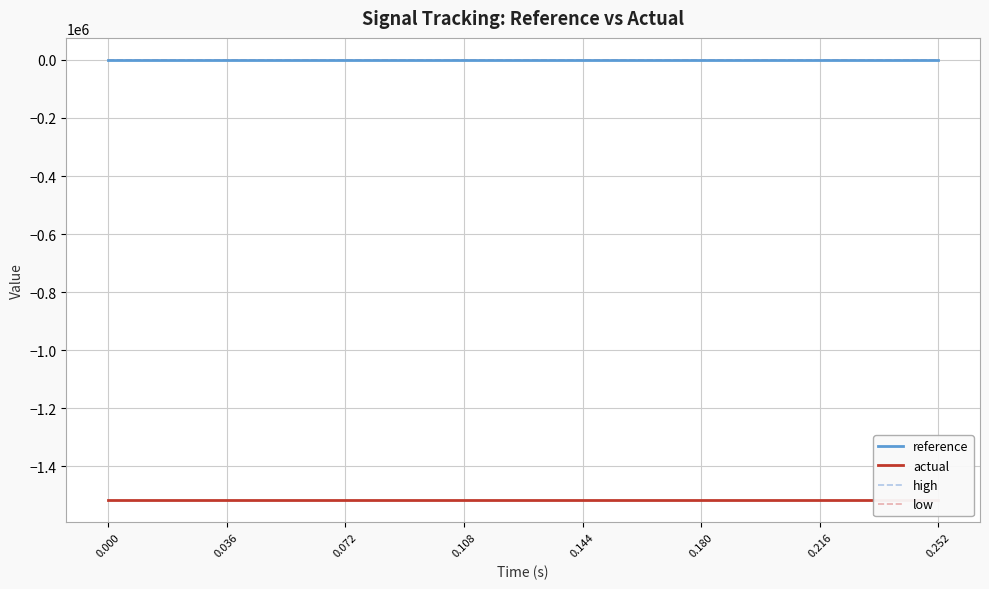

True or false: high has a value of 0.0 at 9.

False